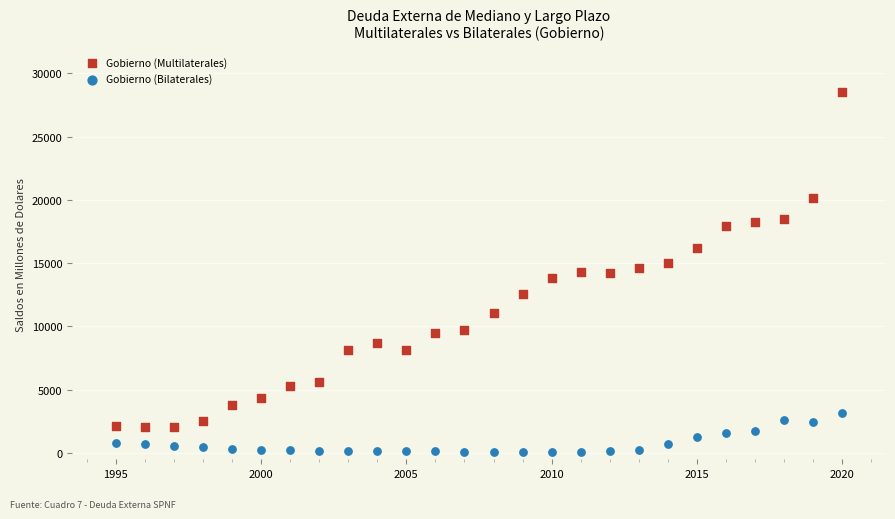

Which series has the largest Y range (max minus min)?

Gobierno (Multilaterales)